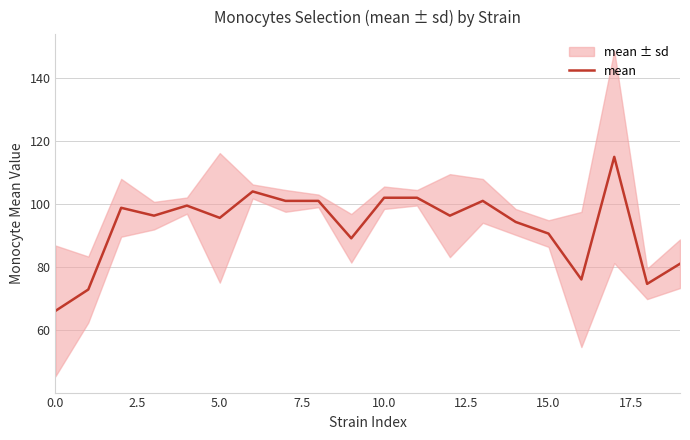

What is the difference between the second highest and second lowest values?

31.2